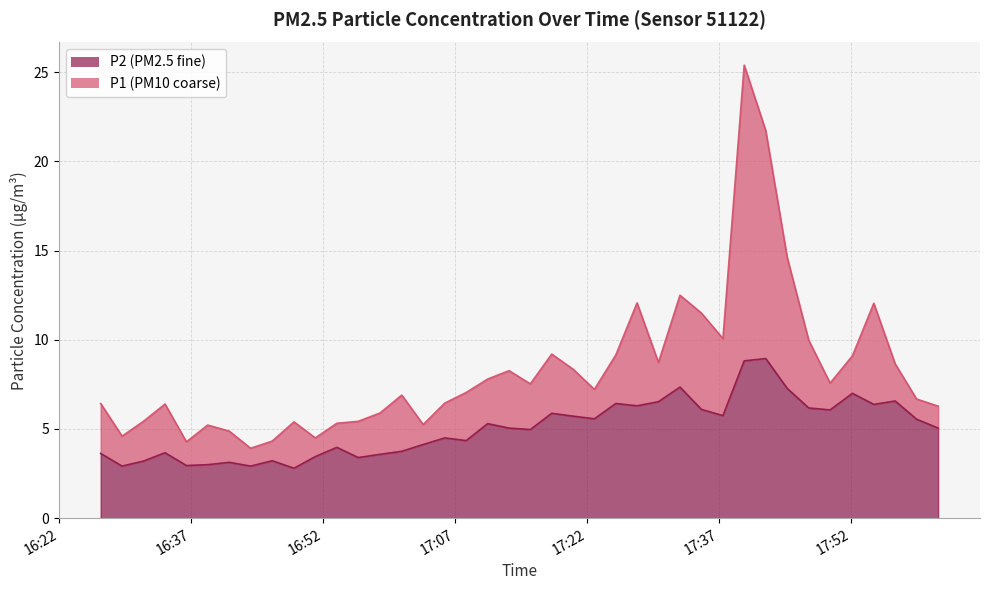

True or false: P2 and P1 intersect in this chart.

False